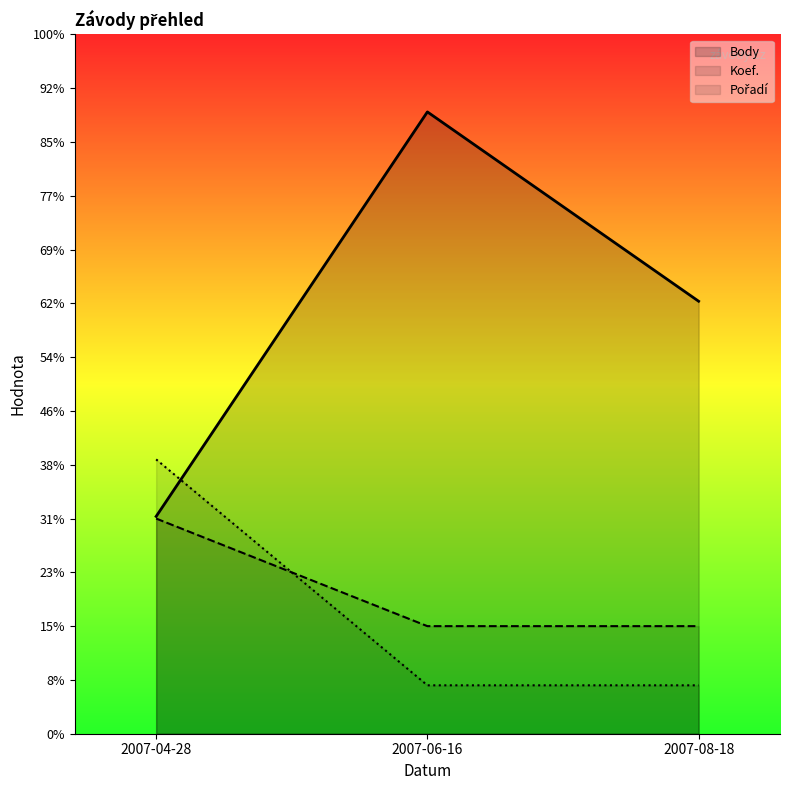

Count the number of data series in this chart.

3